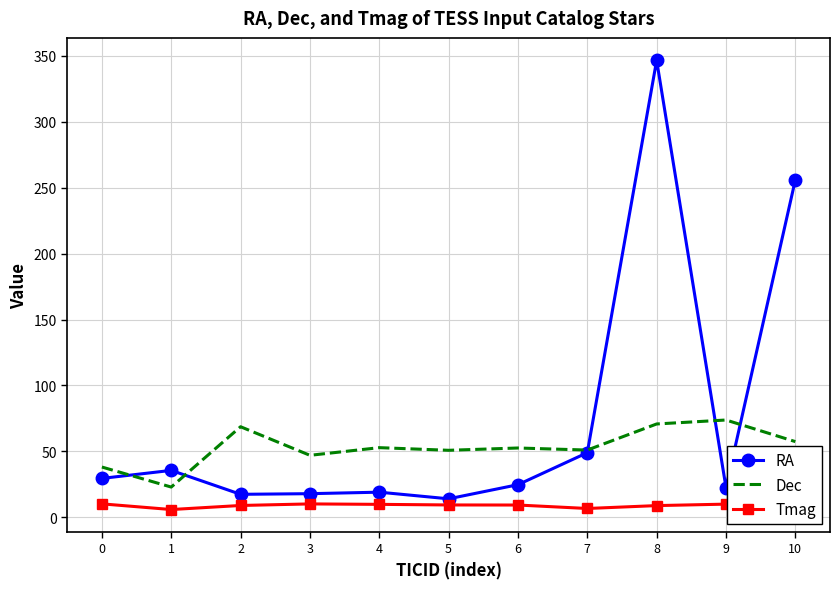

Rank the series by their average value, from lowest to highest.

Tmag, Dec, RA